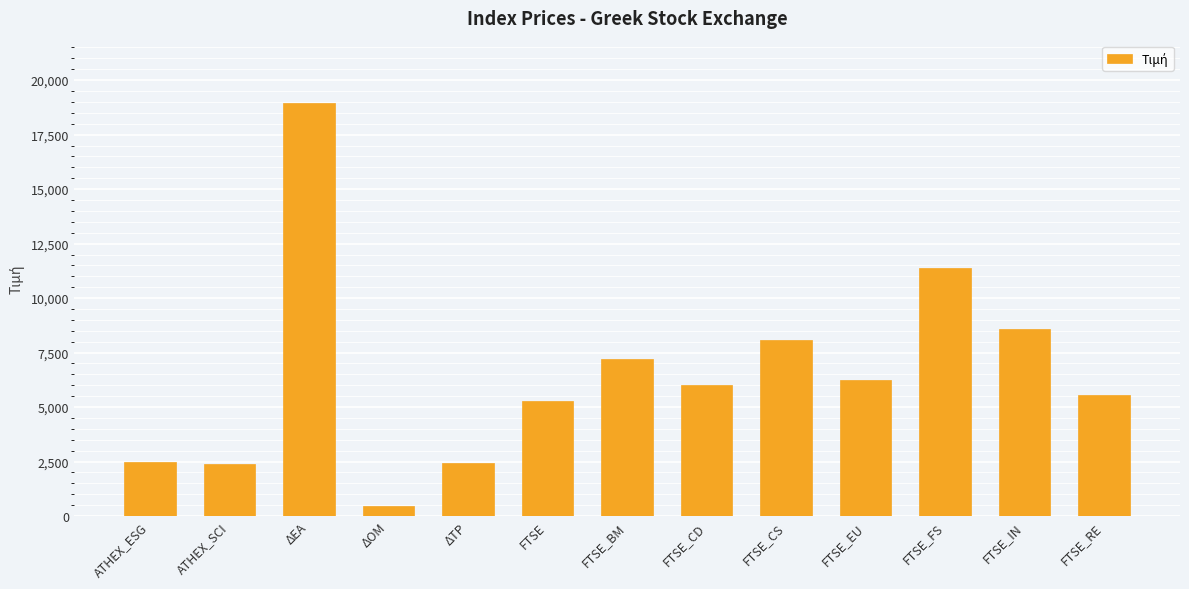

What is the value of the 1st bar from the left?

2462.9